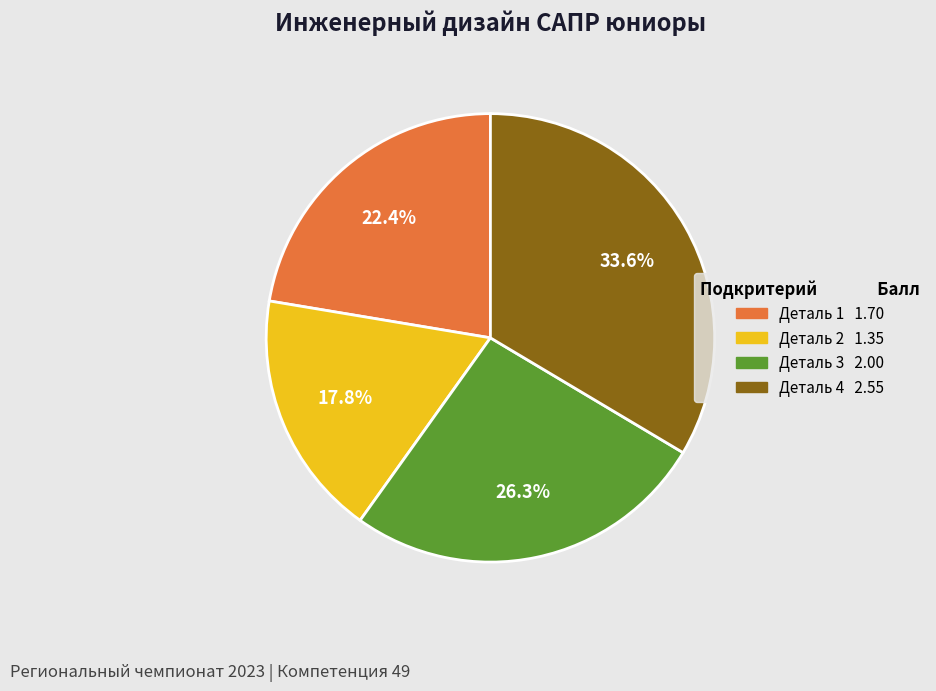

What is the total percentage of Деталь 1 and Деталь 4?

55.9%